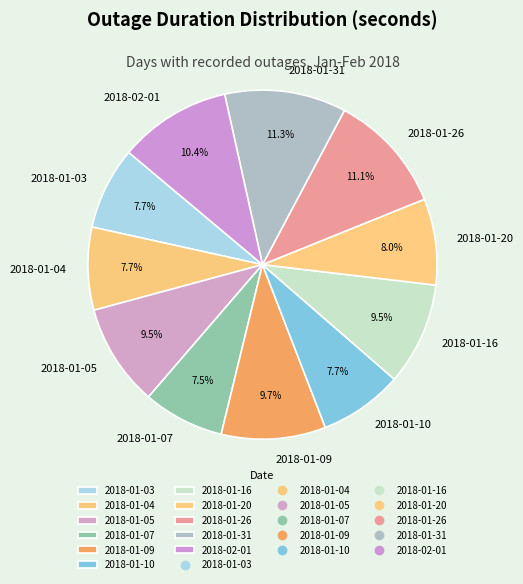

Does 2018-01-16 represent more than half of the total?

No